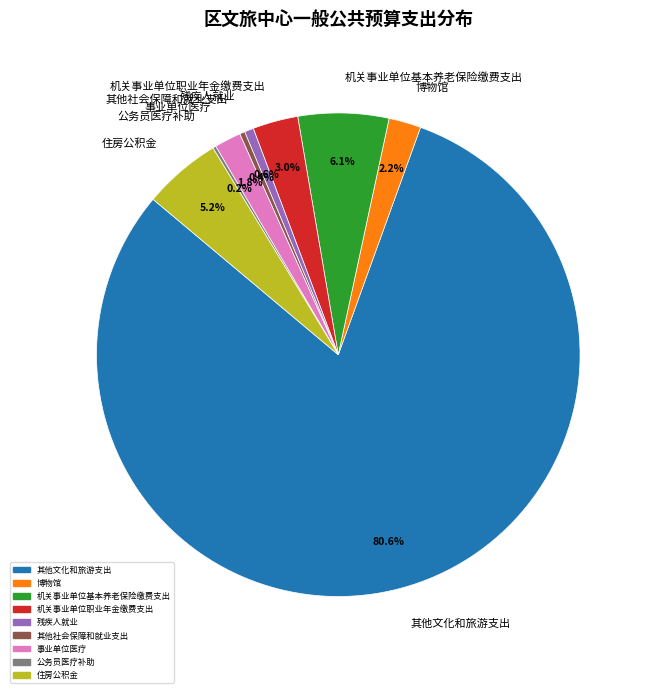

Combined, what portion of the pie is 其他文化和旅游支出 and 博物馆?

82.7%